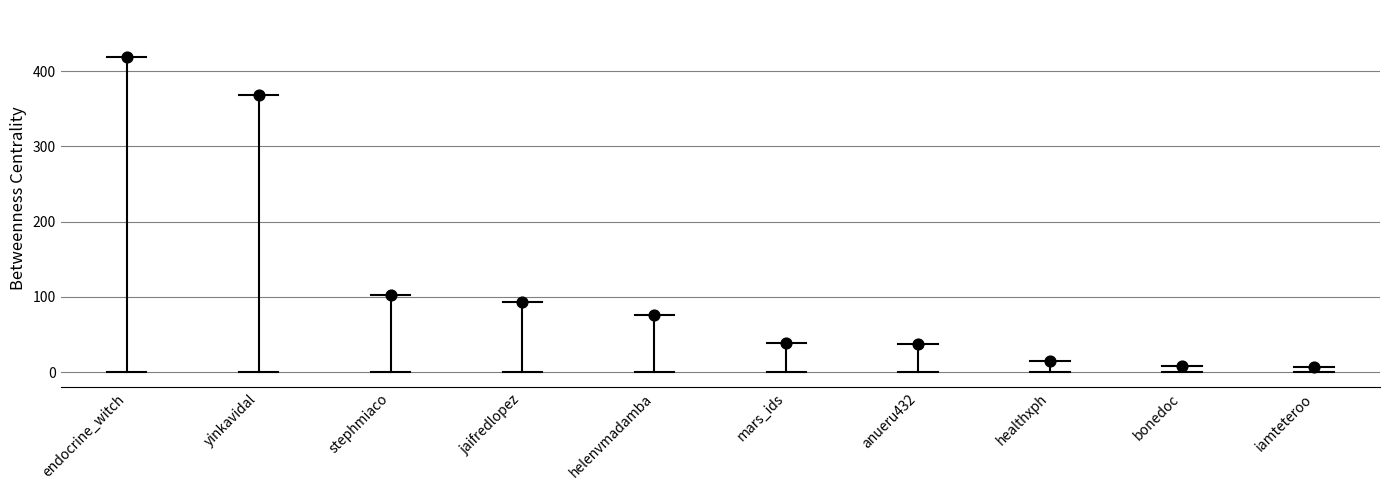

What is the average Y value?

116.6